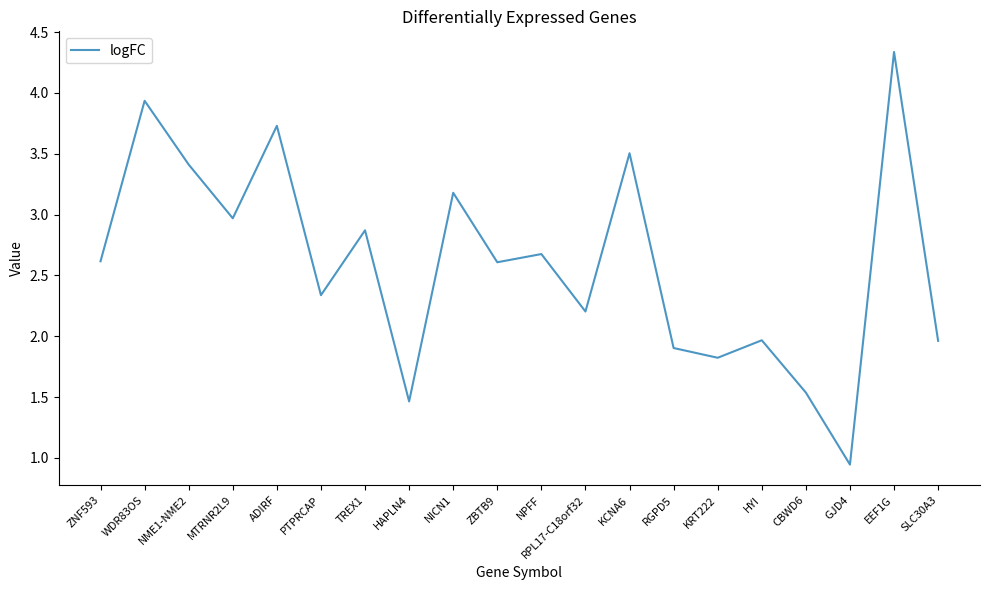

How many series are shown in this chart?

1